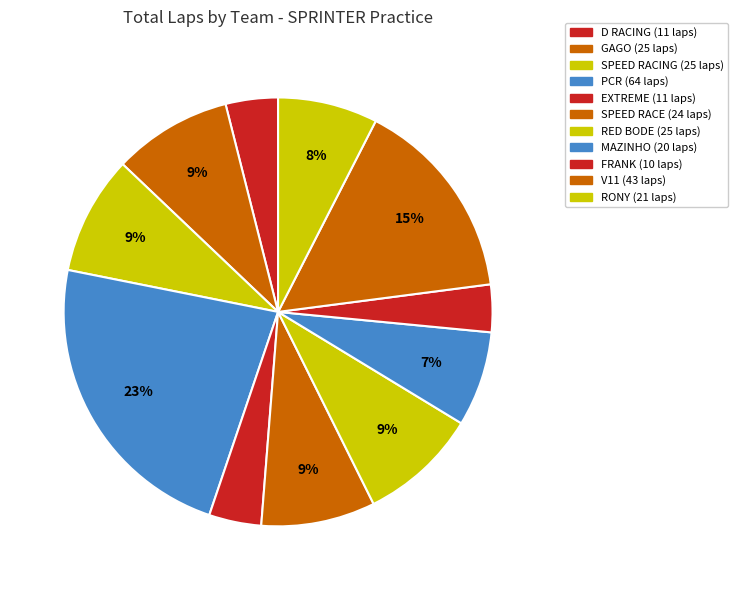

How many slices are in this pie chart?

11